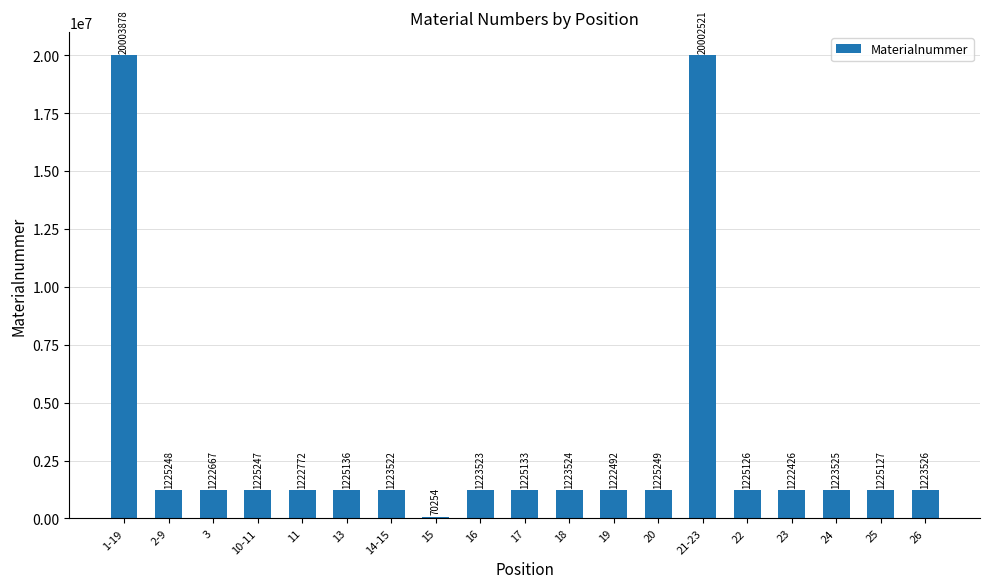

Reading left to right, what are all the values shown in this chart?

20003878	1225248	1222667	1225247	1222772	1225136	1223522	70254	1223523	1225133	1223524	1222492	1225249	20002521	1225126	1222426	1223525	1225127	1223526